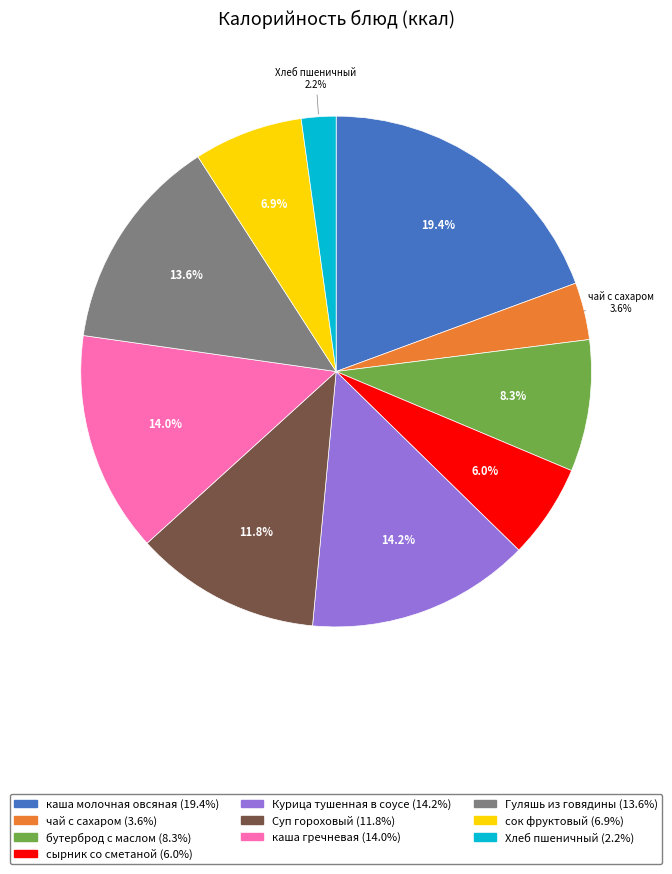

Which category has the biggest portion of the pie?

каша молочная овсяная